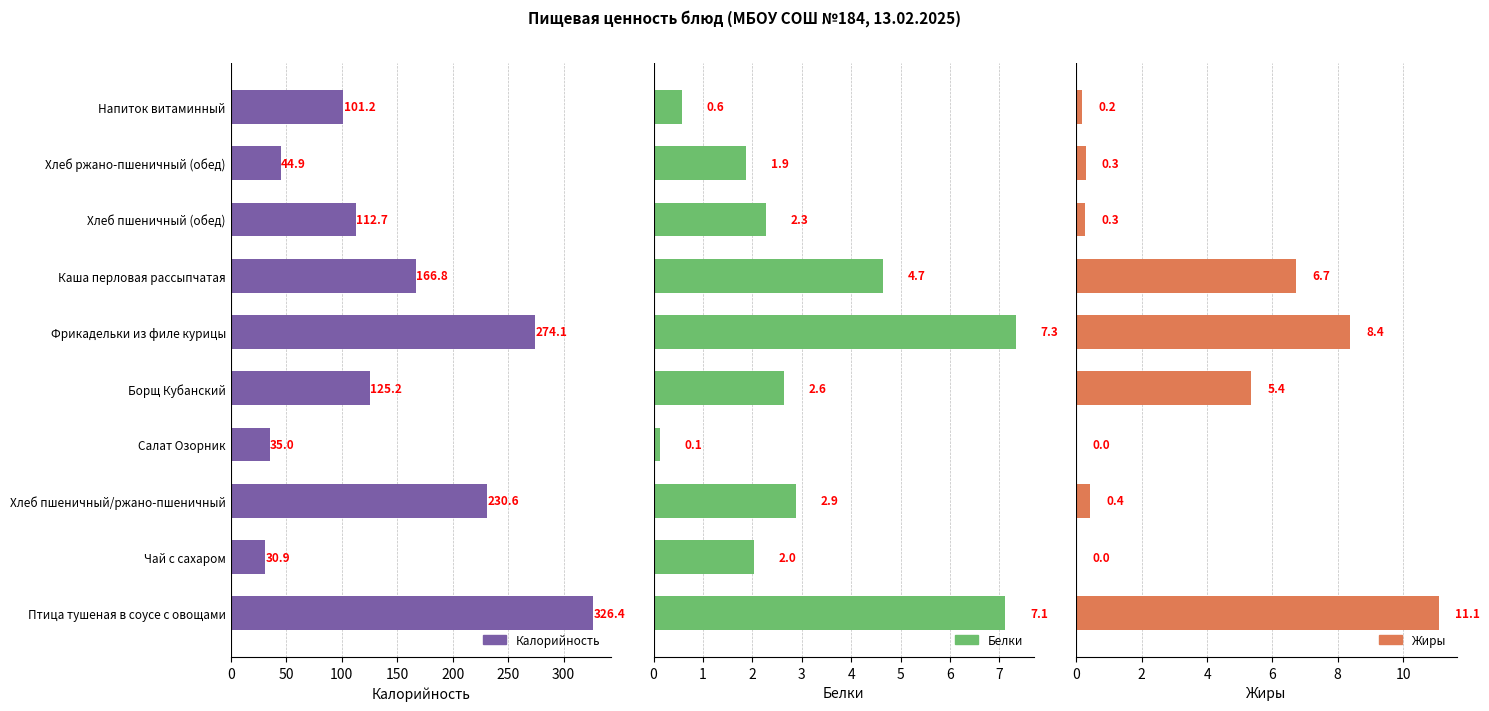

How many bars are there in each group?

3